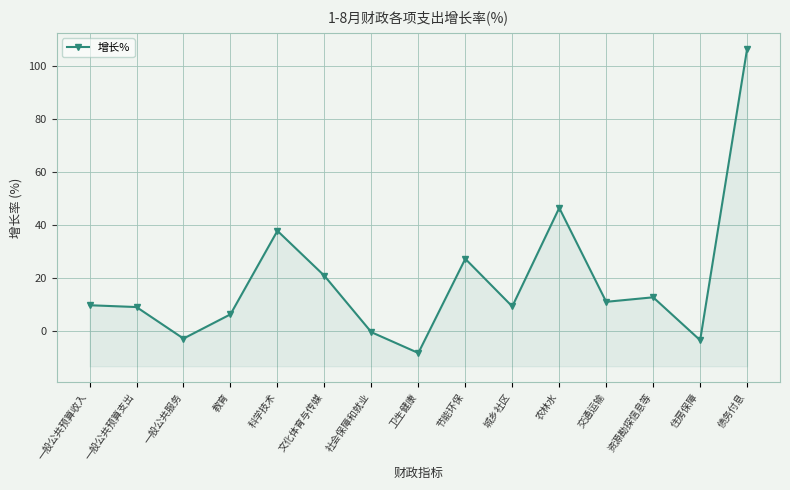

Reading left to right, transcribe all the data shown in this chart.

9.6	8.9	-3.0	6.1	37.7	20.7	-0.6	-8.5	27.1	9.1	46.4	10.9	12.6	-3.7	106.5